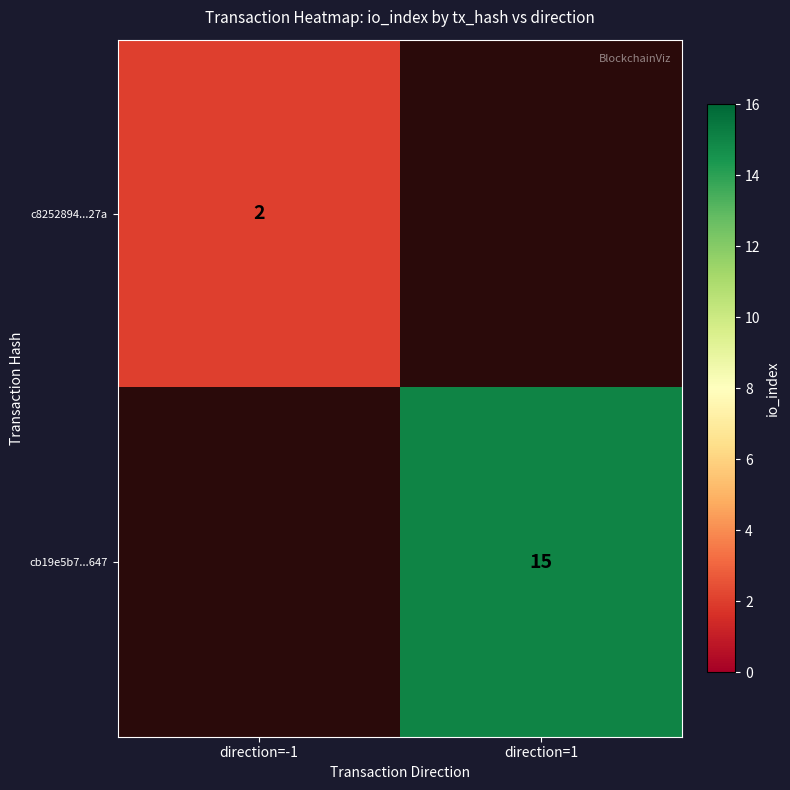

True or false: c8252894...27a has a value of 2.0 at direction=-1.

True